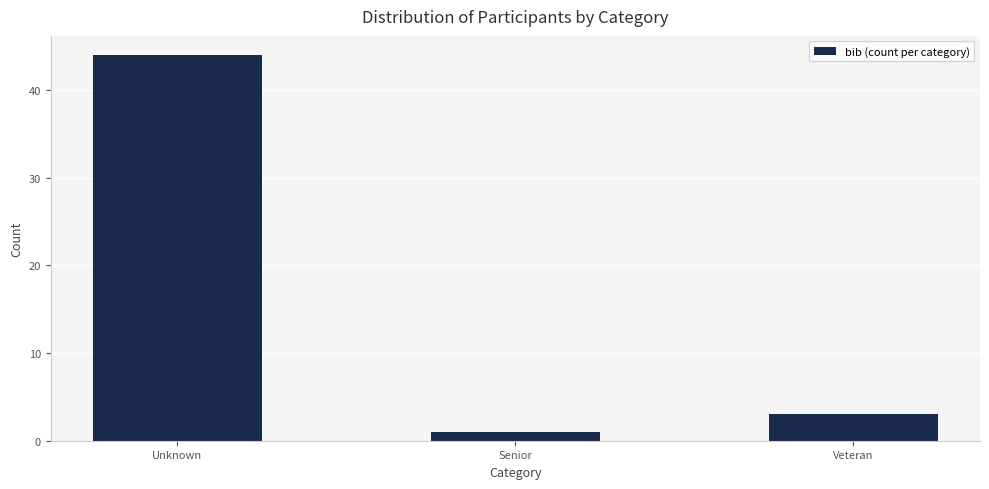

Reading right to left, extract all data points from this chart.

3	1	44